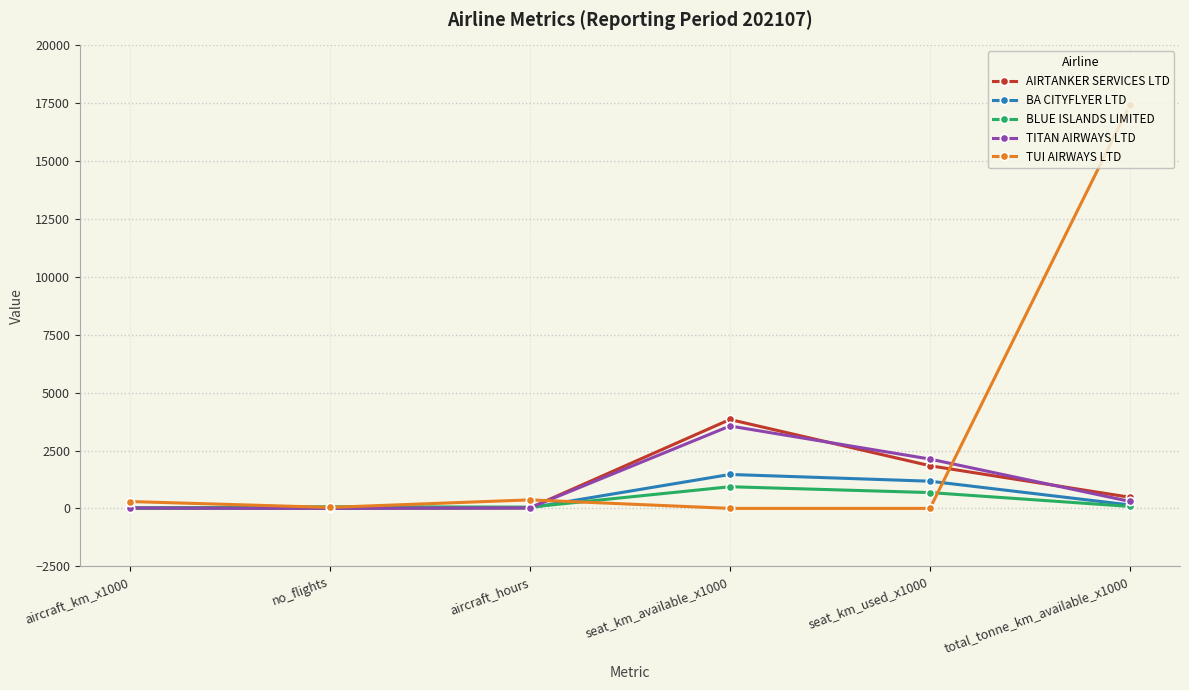

Which series has the largest range (max minus min)?

TUI AIRWAYS LTD